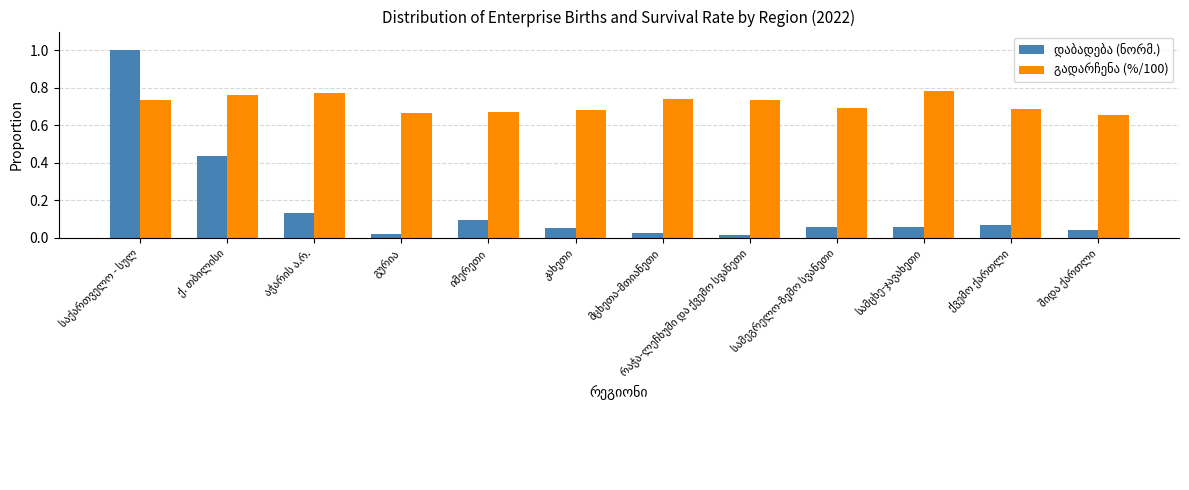

At how many categories does at least one series exceed 0?

12